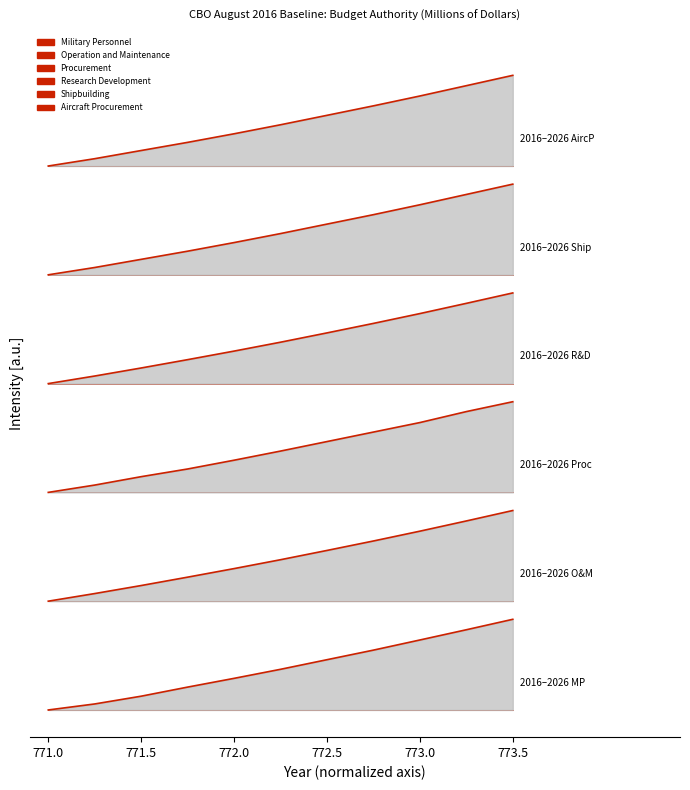

Is it true that Procurement equals 2.5 at 771.5?

True